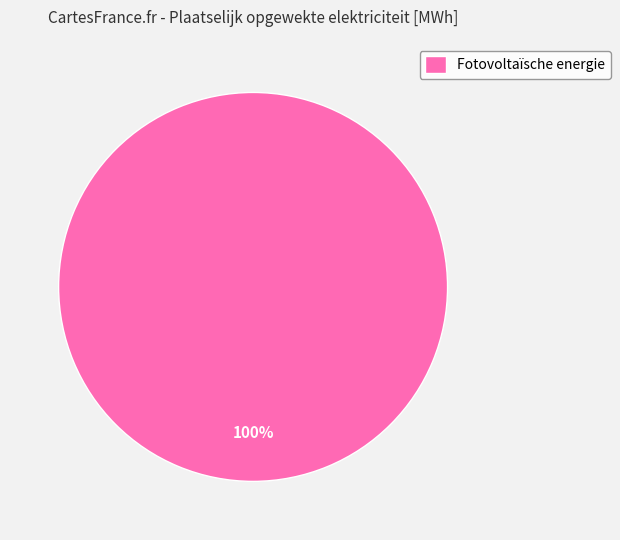

True or false: Fotovoltaïsche energie accounts for 100% of the total.

True